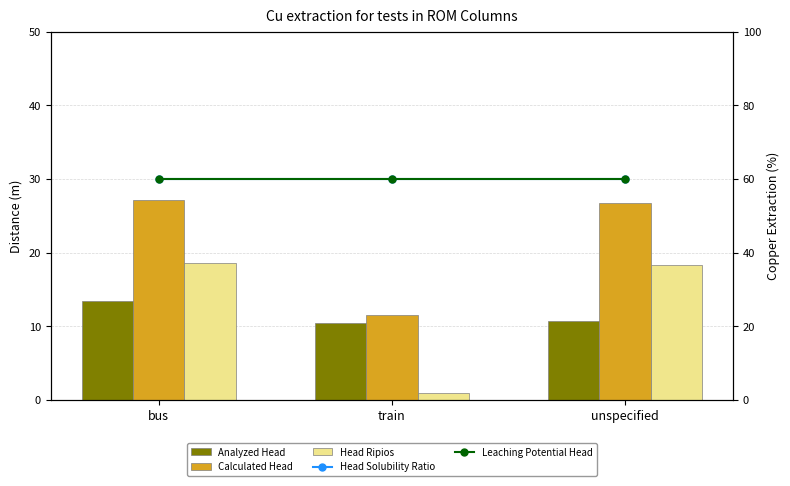

Where is Leaching Potential Head nearest to the value 60?

bus